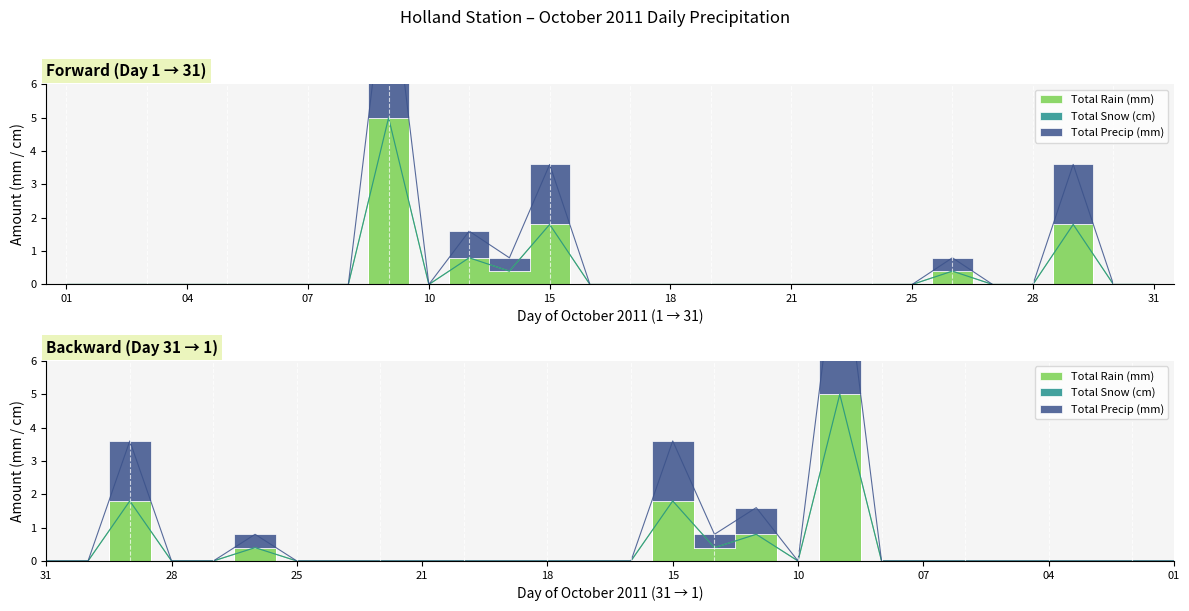

At 04, list the series in order from smallest to largest.

Total Rain (mm), Total Precip (mm)